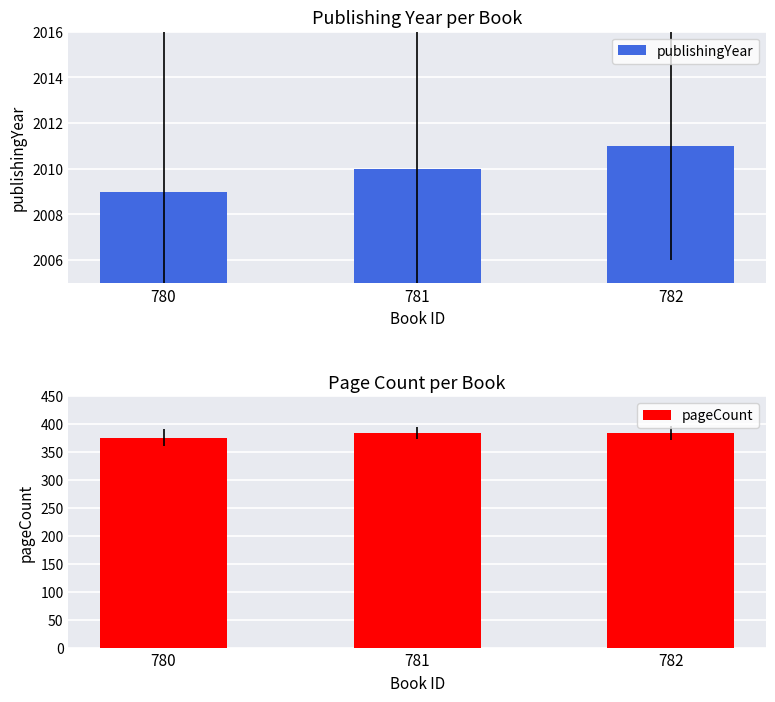

What is the greatest value displayed?

2011